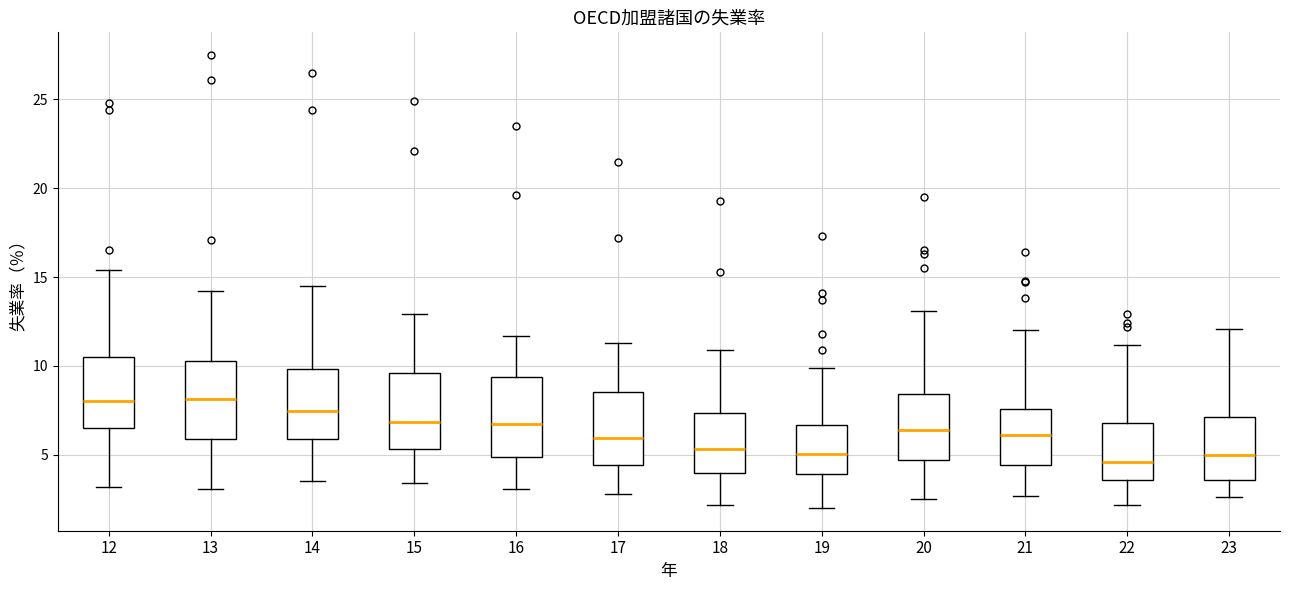

Reading left to right, read every box against the y-axis: the position of its median line, the range the box covers, and the ends of its whiskers. The values are not printed on the chart, so give them approximately, as read against the axis.

12: median 8.0, box 6.5 to 10.5, whiskers 3.0 to 15.5
13: median 8.0, box 6.0 to 10.5, whiskers 3.0 to 14.0
14: median 7.5, box 6.0 to 10.0, whiskers 3.5 to 14.5
15: median 7.0, box 5.5 to 9.5, whiskers 3.5 to 13.0
16: median 7.0, box 5.0 to 9.5, whiskers 3.0 to 11.5
17: median 6.0, box 4.5 to 8.5, whiskers 3.0 to 11.5
18: median 5.5, box 4.0 to 7.5, whiskers 2.0 to 11.0
19: median 5.0, box 4.0 to 6.5, whiskers 2.0 to 10.0
20: median 6.5, box 4.5 to 8.5, whiskers 2.5 to 13.0
21: median 6.0, box 4.5 to 7.5, whiskers 2.5 to 12.0
22: median 4.5, box 3.5 to 7.0, whiskers 2.0 to 11.0
23: median 5.0, box 3.5 to 7.0, whiskers 2.5 to 12.0